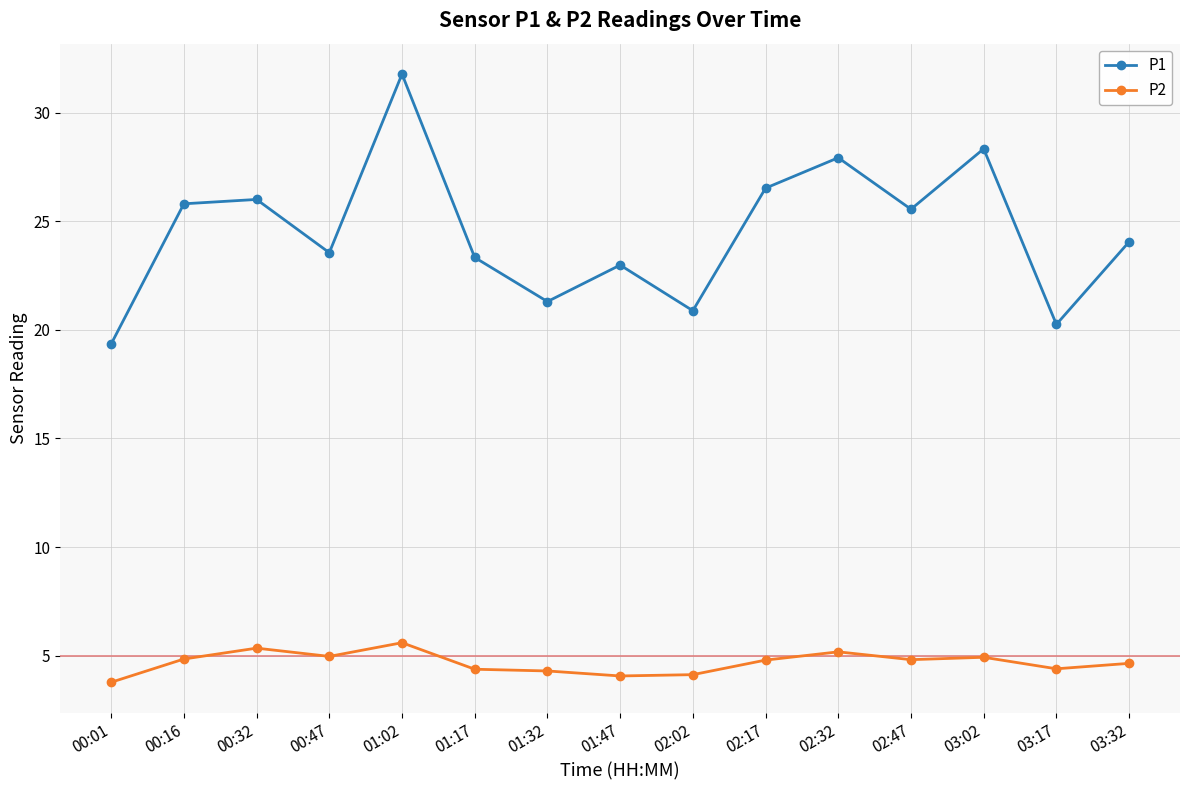

What is the difference between the maximum and minimum values in the P2 series?

1.8